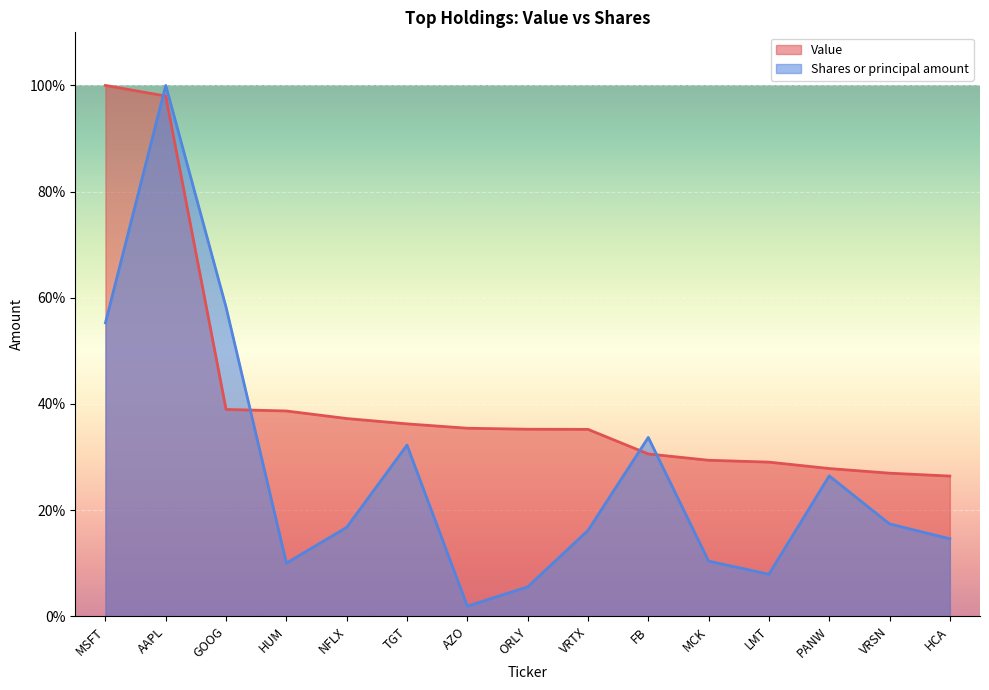

Where is Value nearest to the value 63?

GOOG